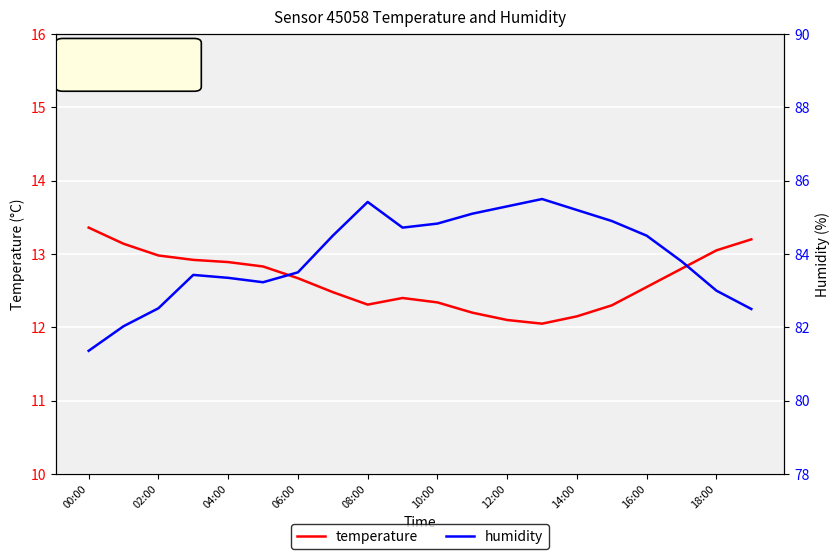

True or false: humidity has more than 0 interior local peaks.

True